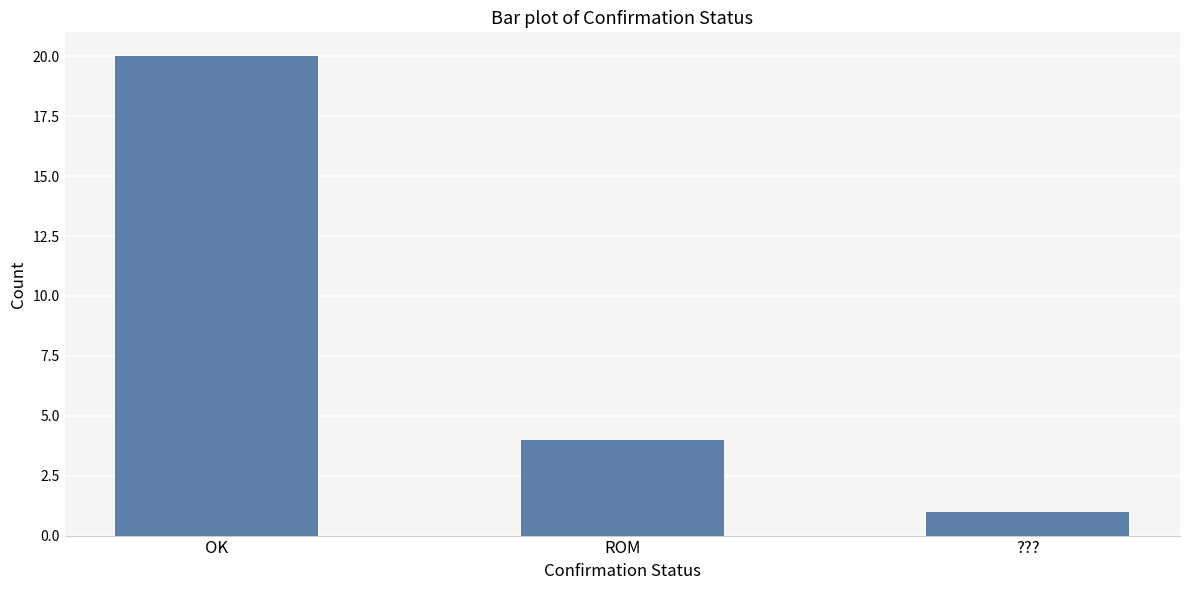

Reading left to right, transcribe all the data shown in this chart.

OK=20	ROM=4	???=1